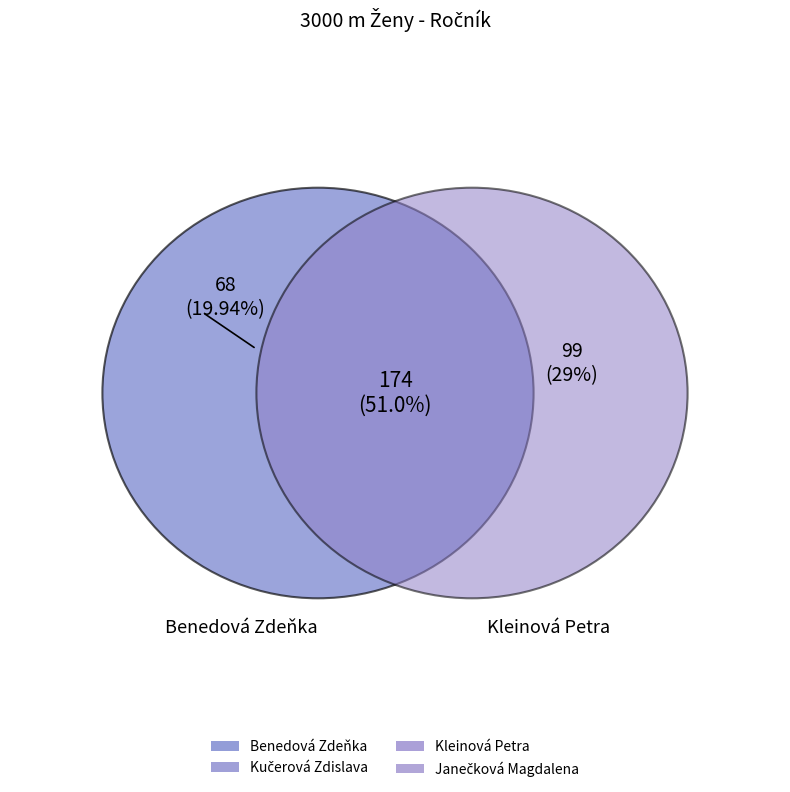

Does Benedová Zdeňka account for over 50% of the chart?

No